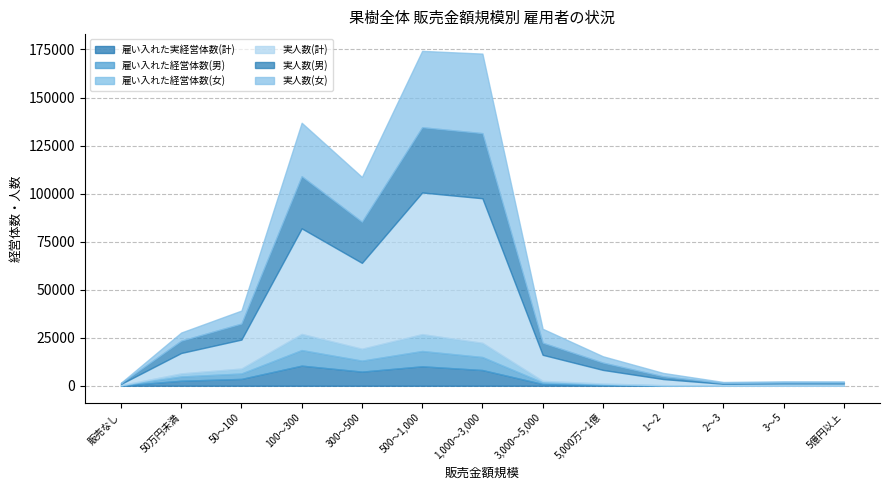

What are all the series names shown in the legend?

雇い入れた実経営体数(計), 雇い入れた経営体数(男), 雇い入れた経営体数(女), 実人数(計), 実人数(男), 実人数(女)